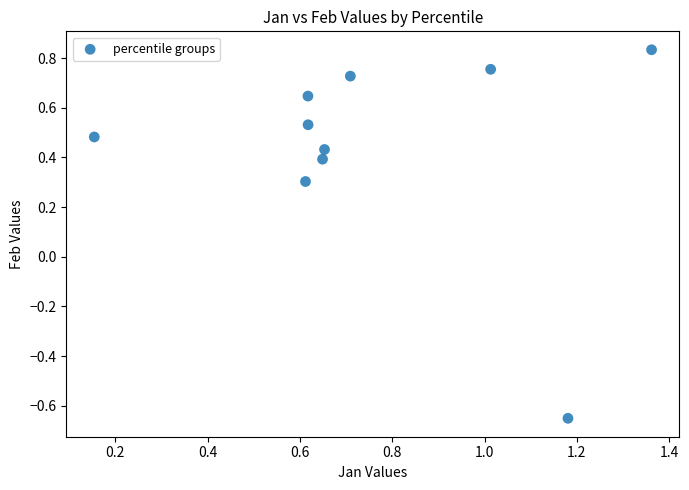

What is the range of Y values (max minus min)?

1.5